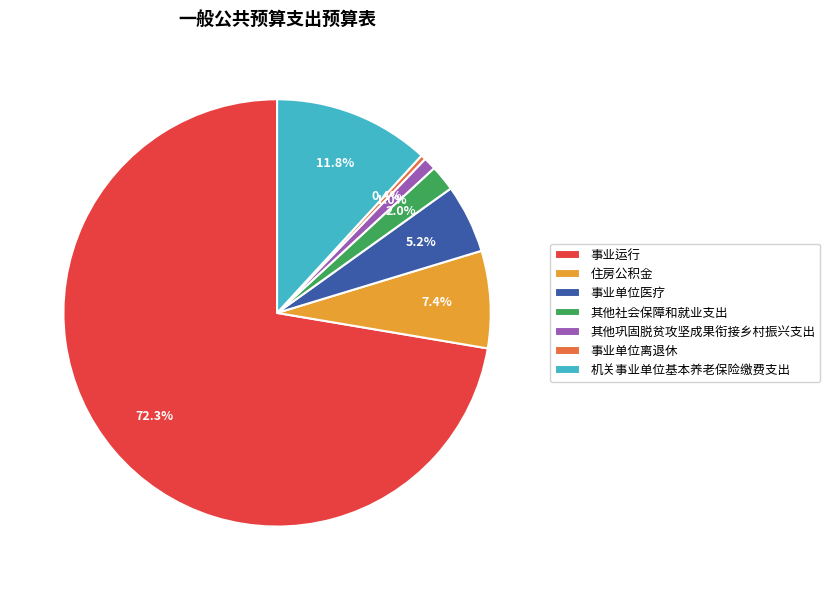

What portion of the pie excludes 事业单位医疗?

94.8%